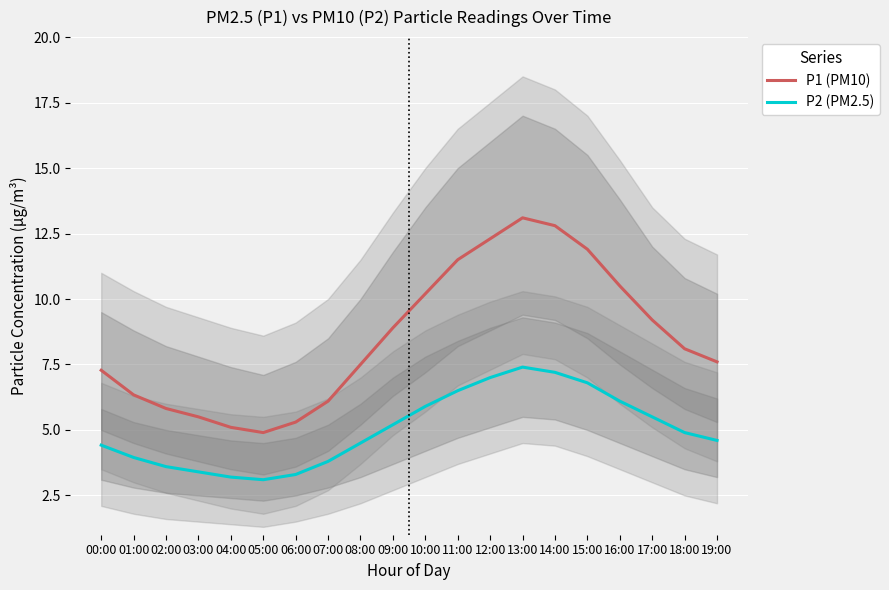

Which has a higher value, 13:00 or 03:00?

13:00